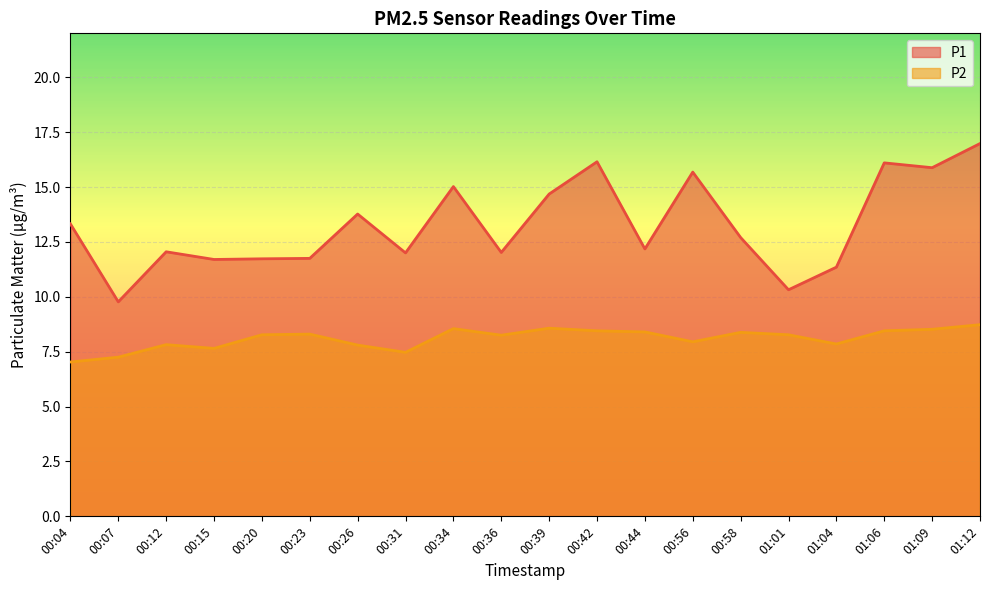

True or false: P1 and P2 intersect in this chart.

False